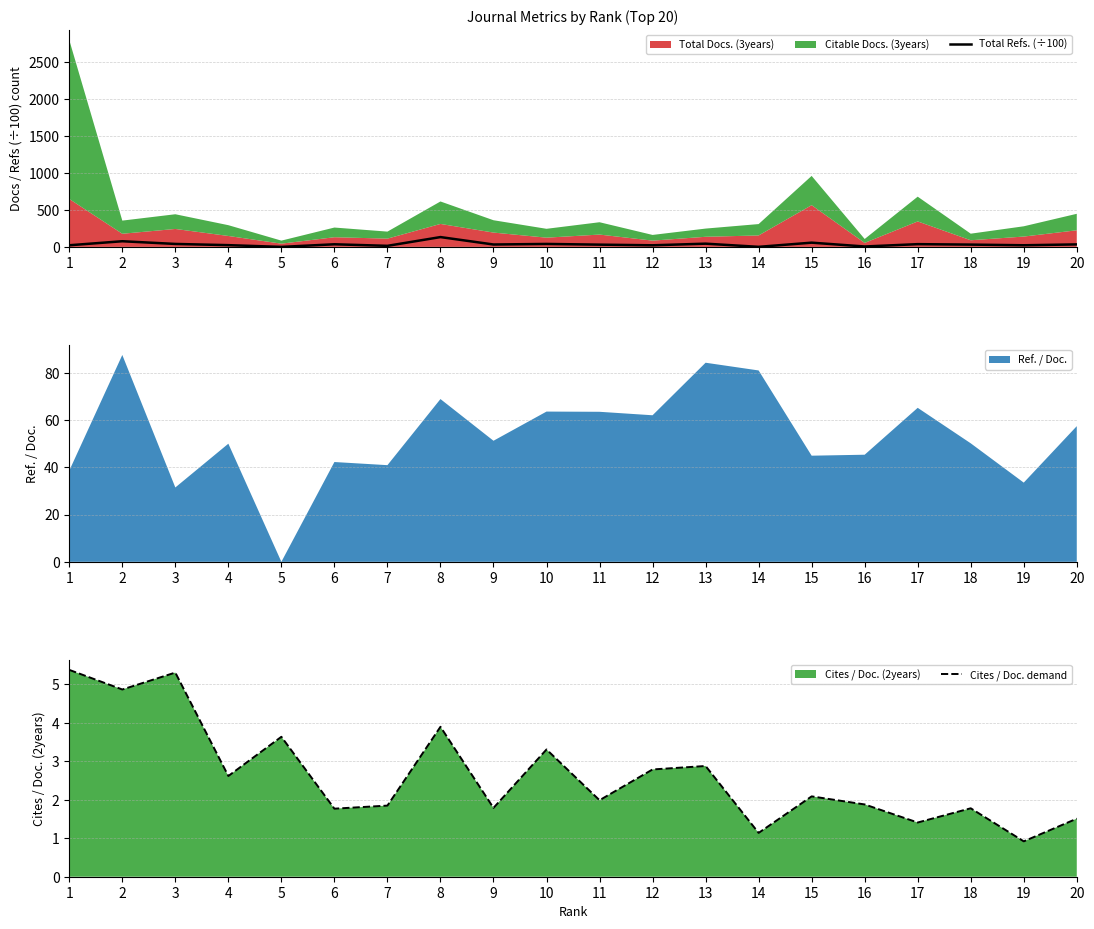

Rank the series by their average value, from lowest to highest.

Cites / Doc. demand, Total Refs. (÷100)